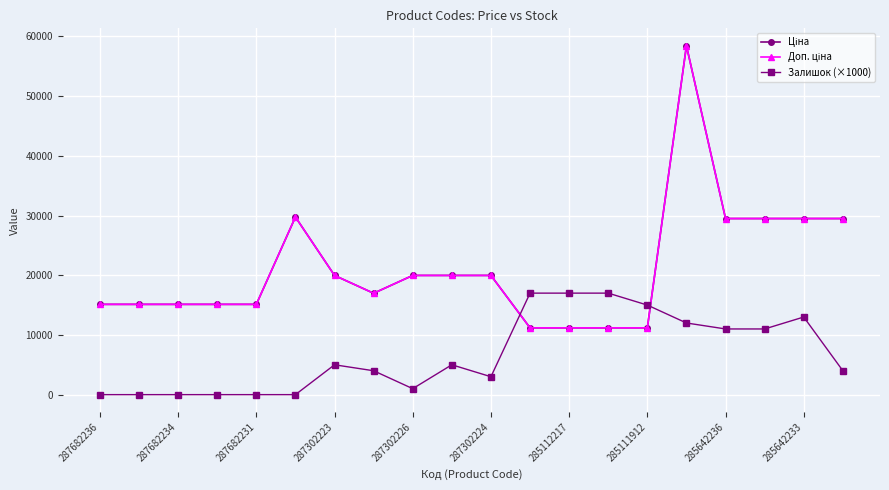

Does the chart have visible grid lines?

Yes